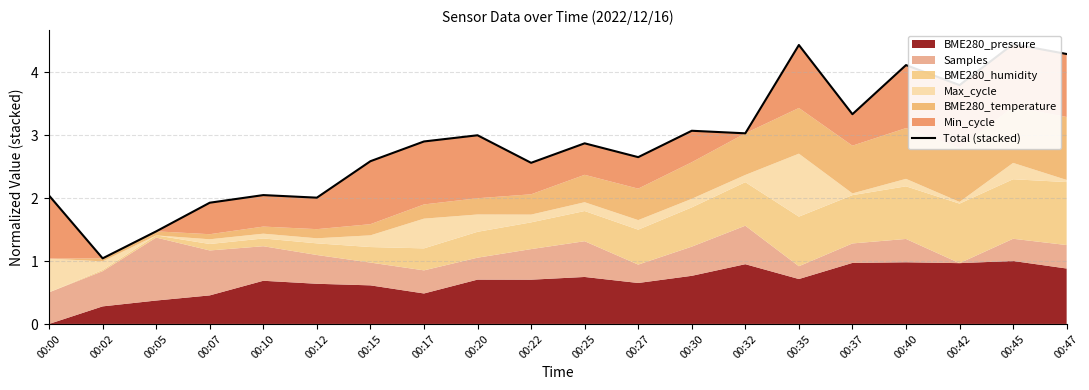

At which label does the data first exceed 2?

00:00